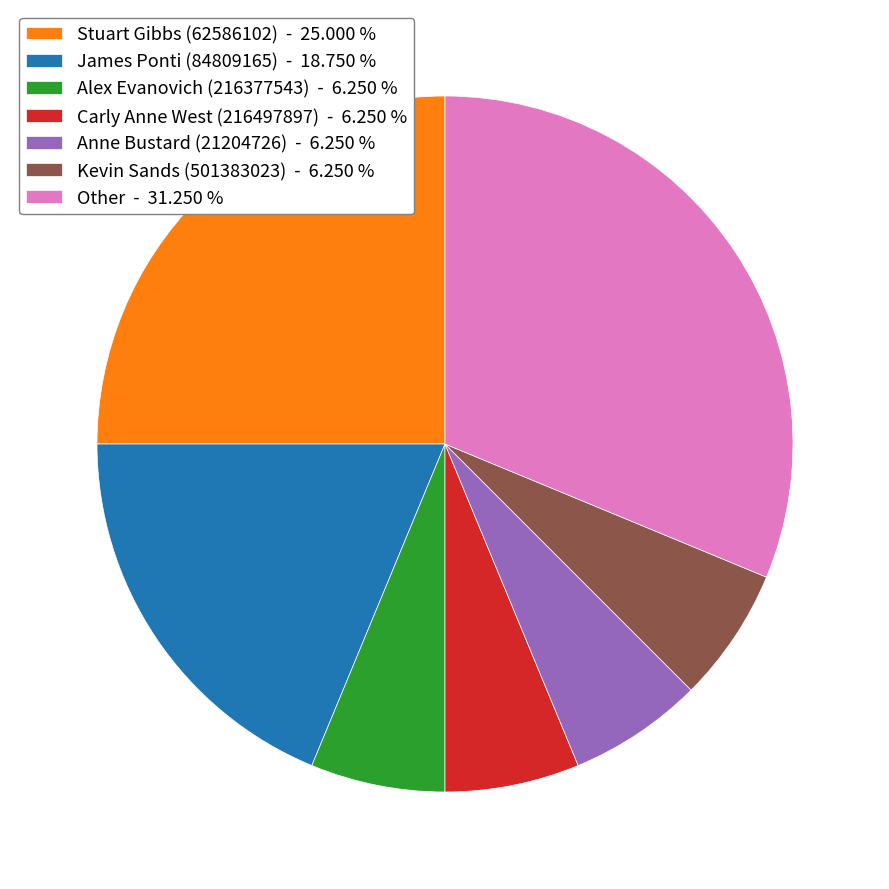

Combined, do Other - 31.250 % and Kevin Sands (501383023) - 6.250 % account for over 50%?

No